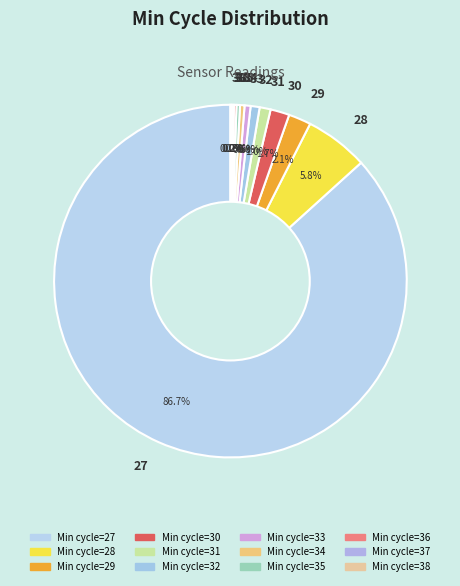

What is the largest slice in the pie chart?

27